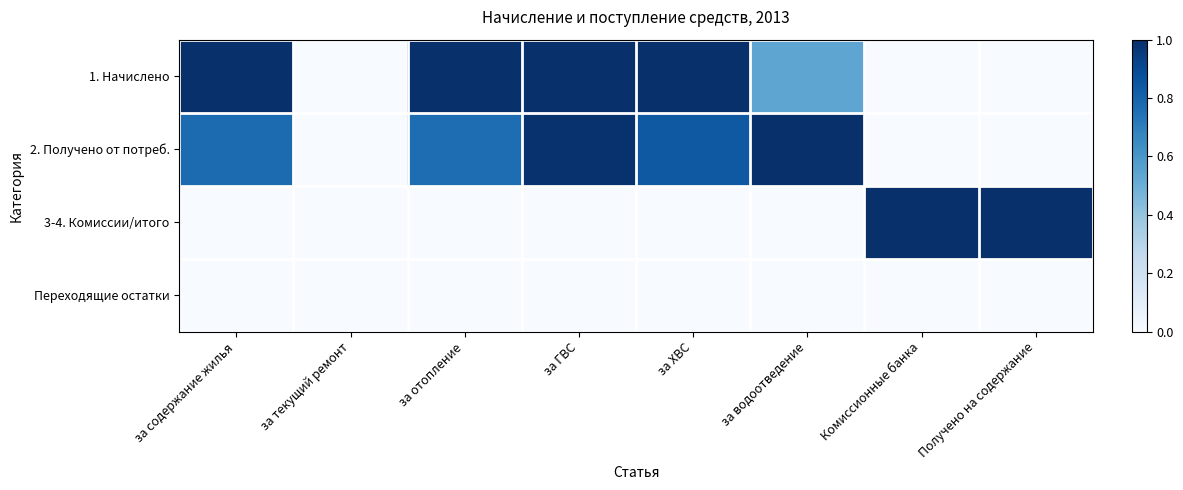

Which series has the widest spread of values?

1. Начислено